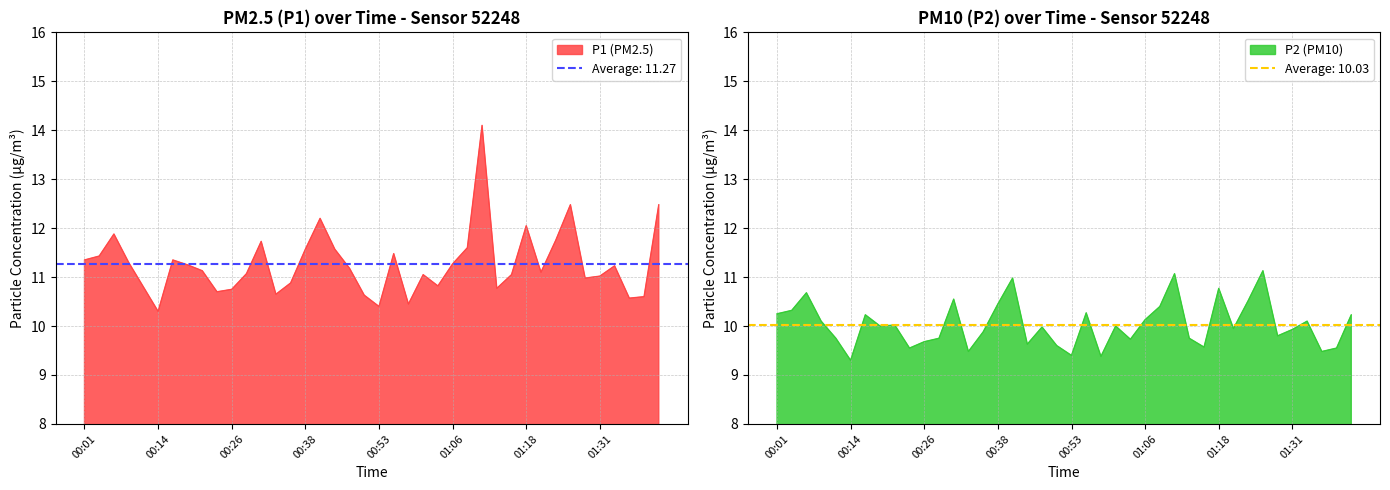

How many lines are shown in the chart?

2